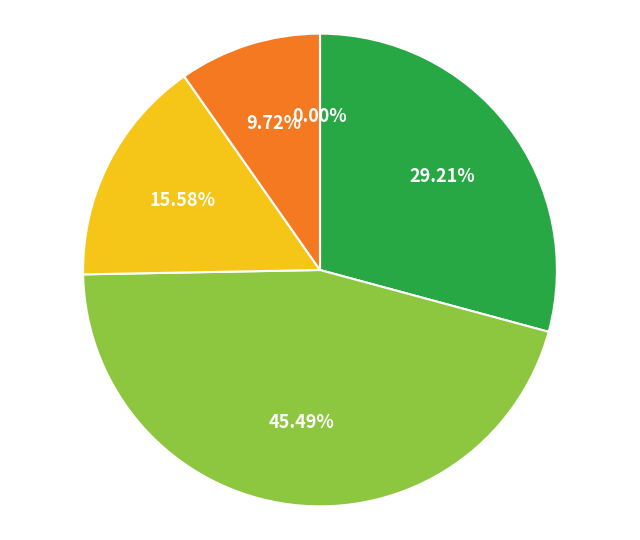

Is there any slice that represents more than half of the pie?

No